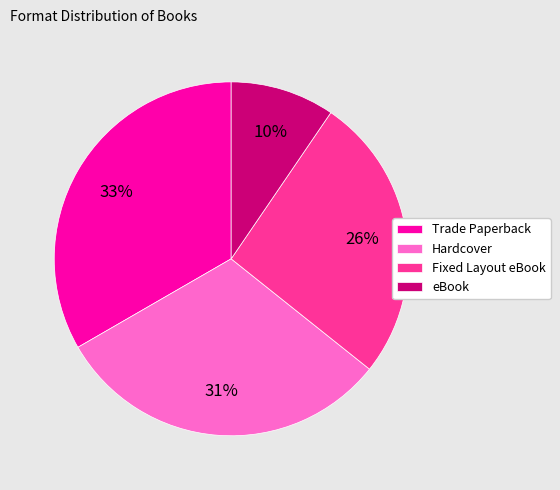

How many slices are in this pie chart?

4